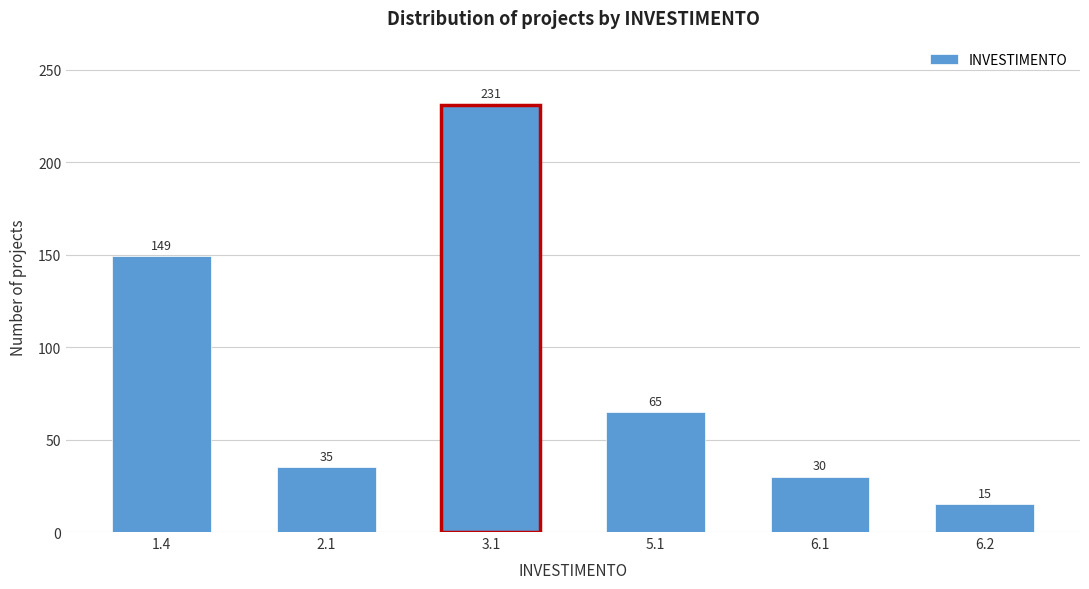

Reading right to left, list all the values displayed in this chart.

6.2=15	6.1=30	5.1=65	3.1=231	2.1=35	1.4=149